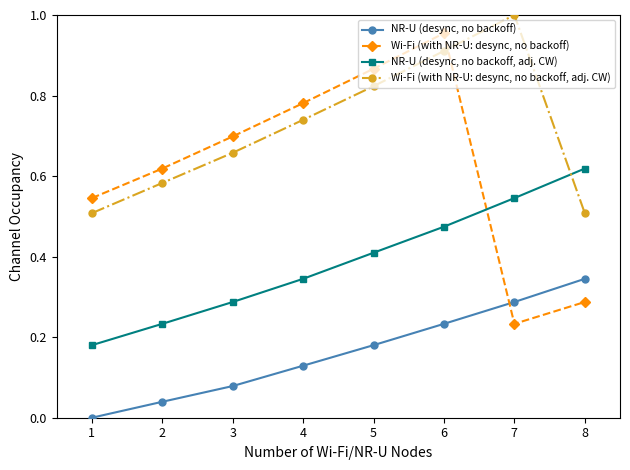

Which series has the largest total across all categories?

Wi-Fi (with NR-U: desync, no backoff, adj. CW)